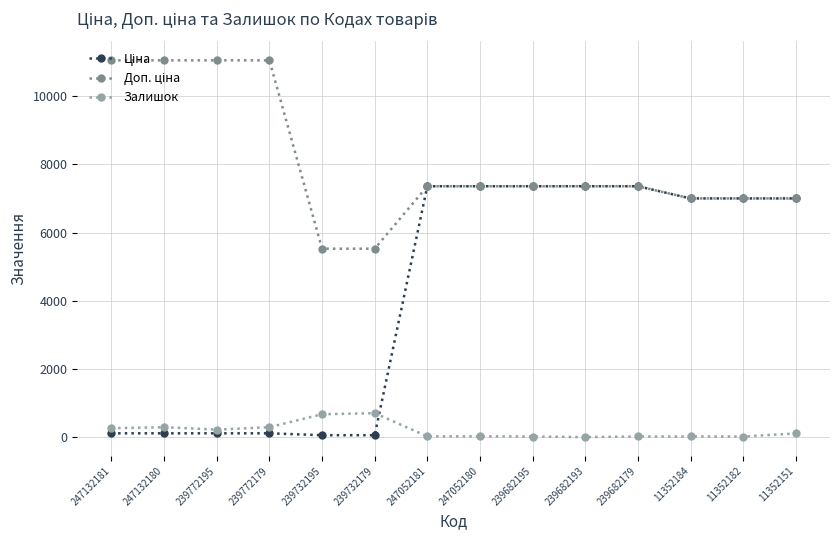

True or false: Залишок has more than 0 points higher than both neighbors.

True